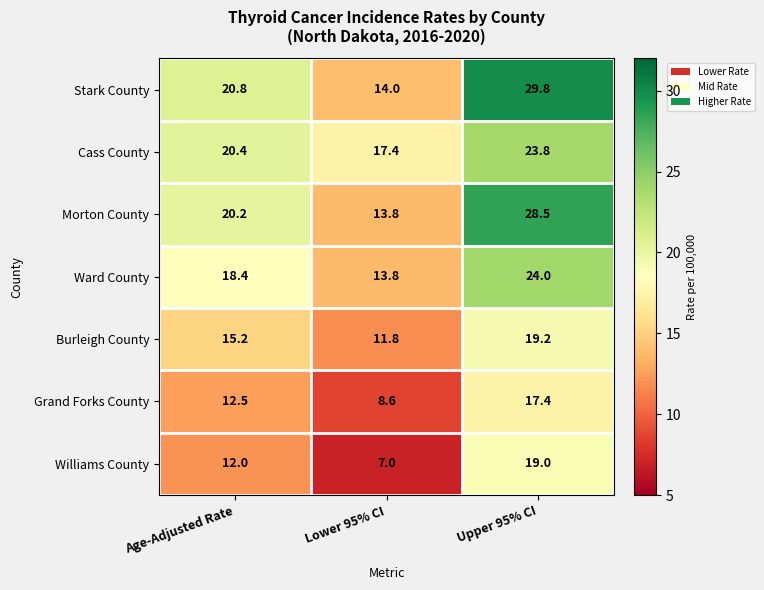

How many distinct data groups are displayed?

7